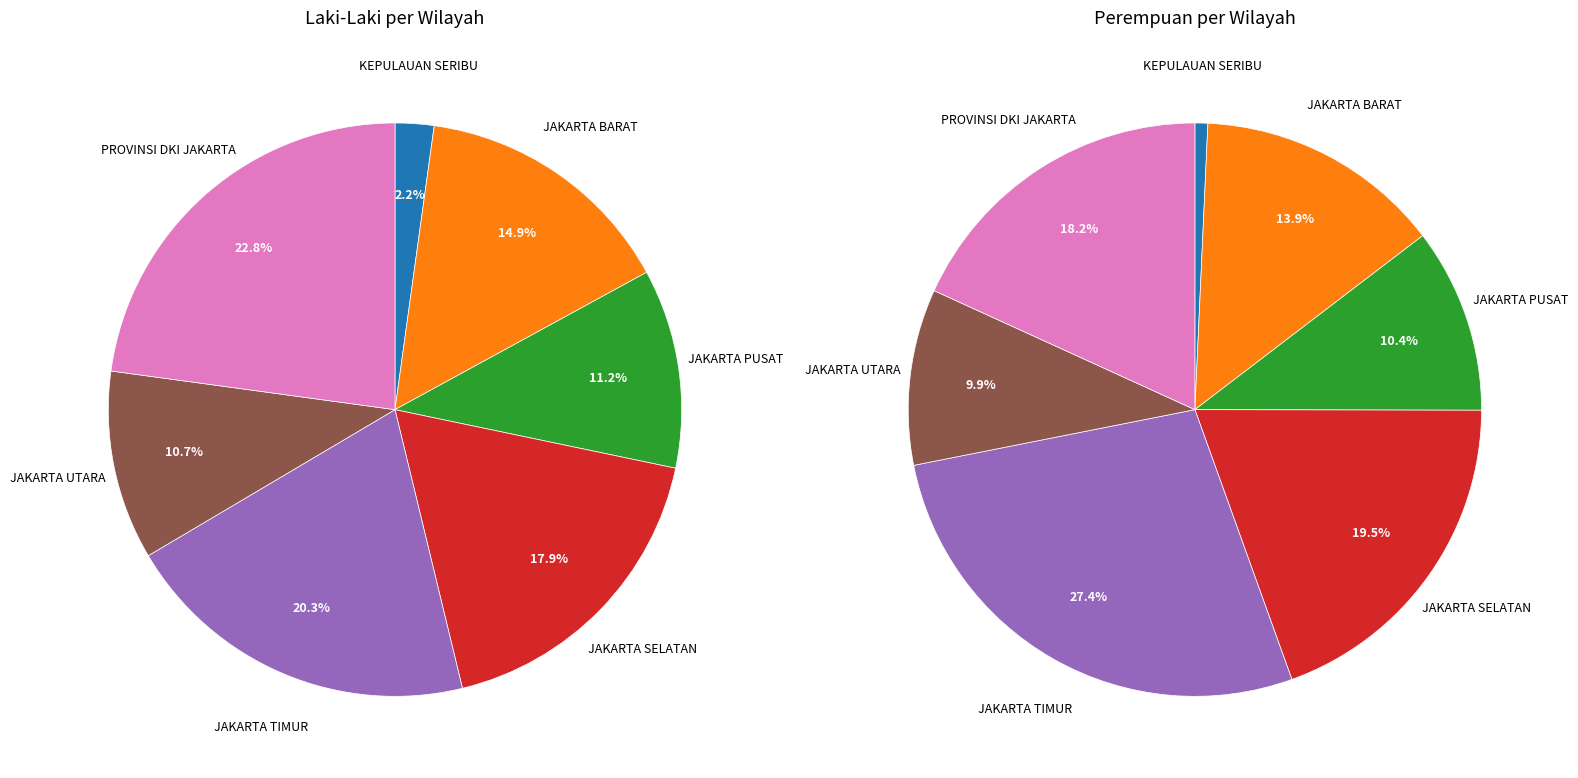

To the nearest percent, what is the difference between the largest and smallest slice percentages?

21%